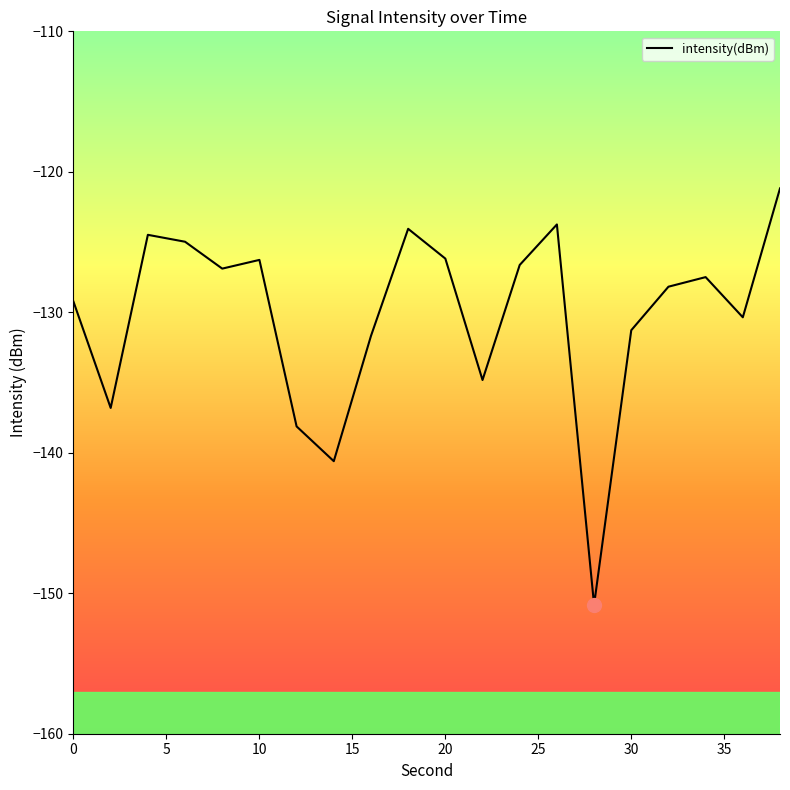

What is the minimum value shown in the chart?

-150.8